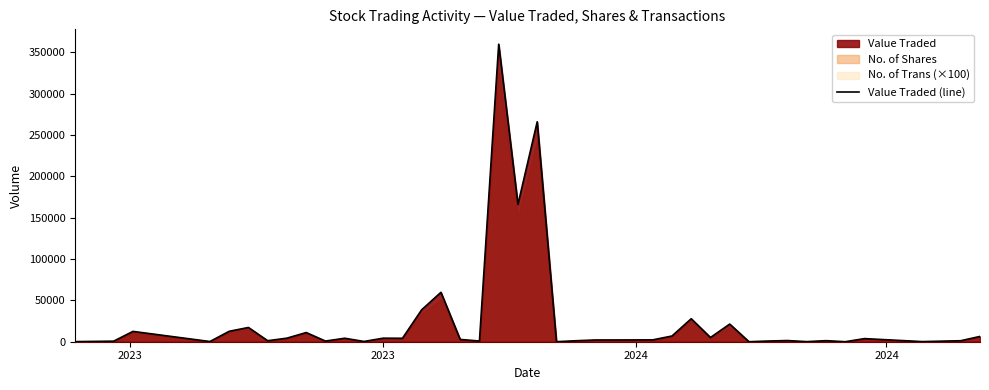

Reading right to left, what are all the values shown in this chart?

6397	1209	144	3763	4	1283	90	1420	838	6	21346	5110	27803	6899	2243	2101	2093	1170	32	266083	166092	359931	840	2748	59800	38669	4163	4279	309	4210	765	11103	4308	1217	17228	12605	240	12486	667	130